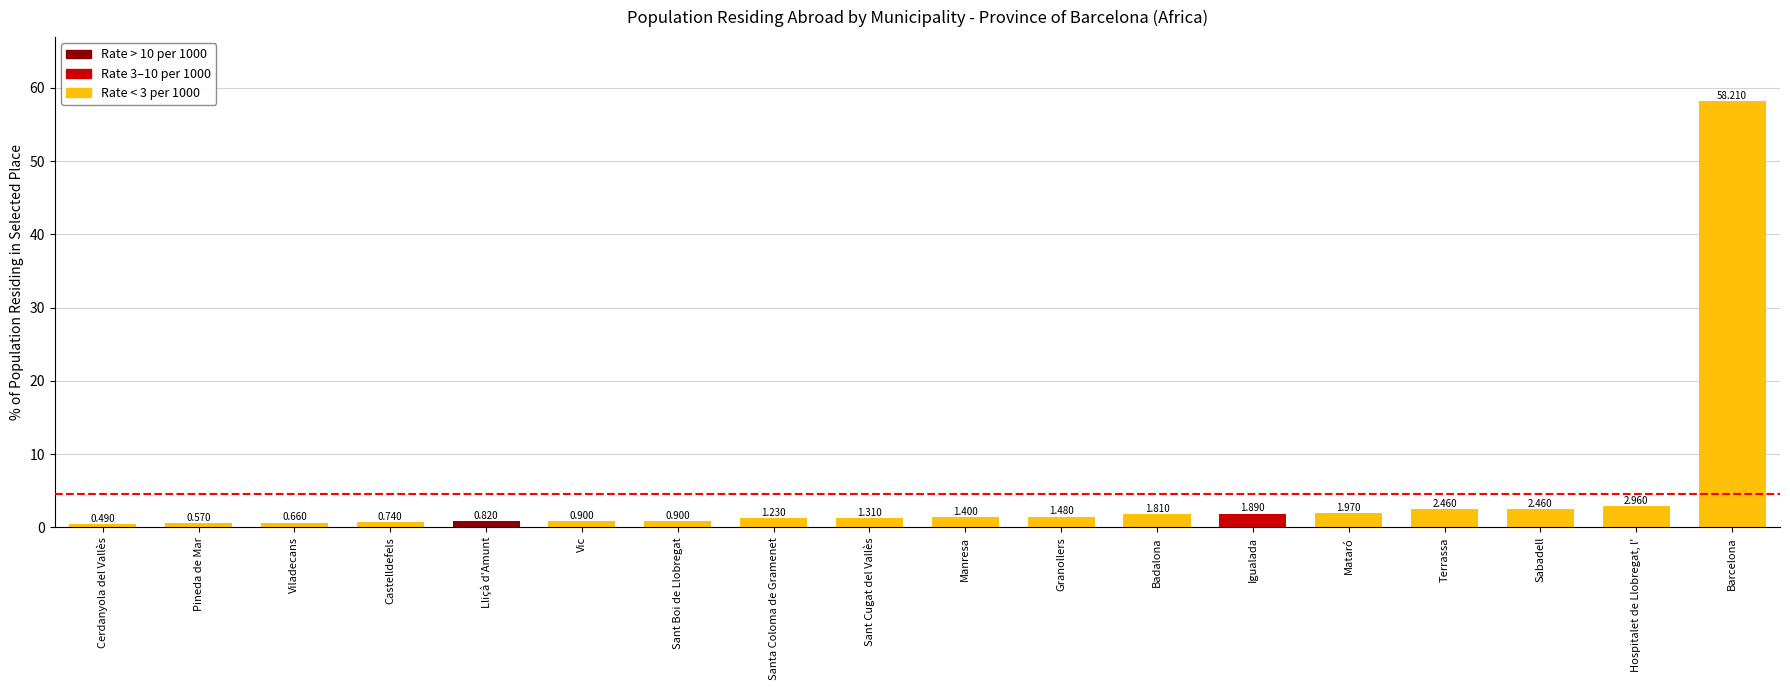

Which label corresponds to the largest value in the chart?

Barcelona